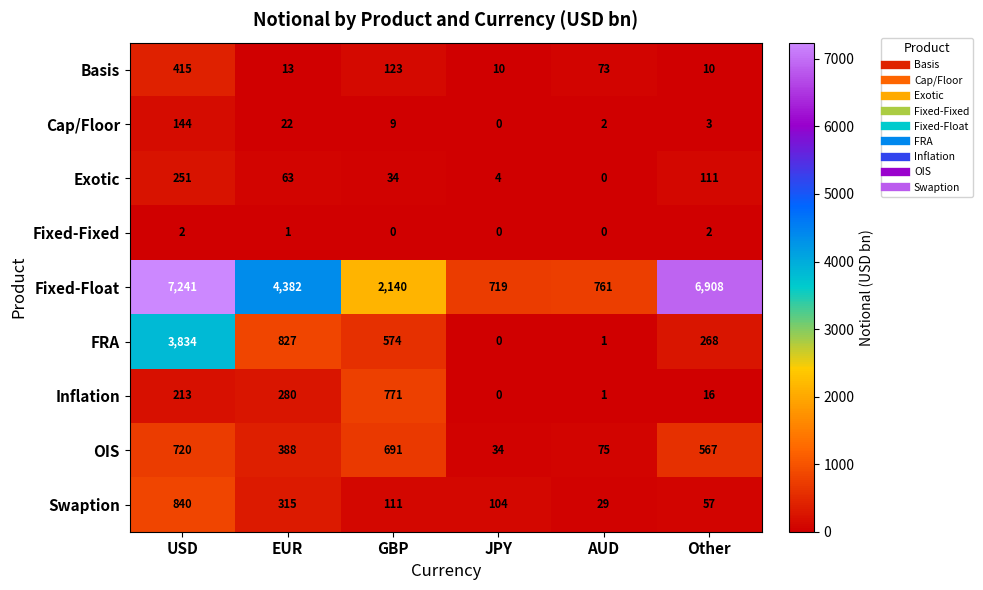

What is the average value of the Basis series?

107